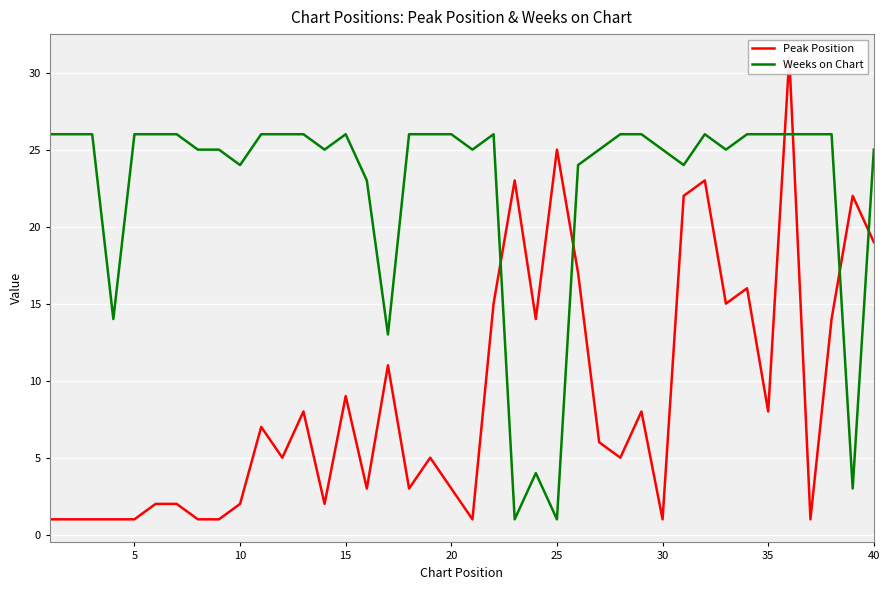

How many data points in Peak Position are less than 6?

20